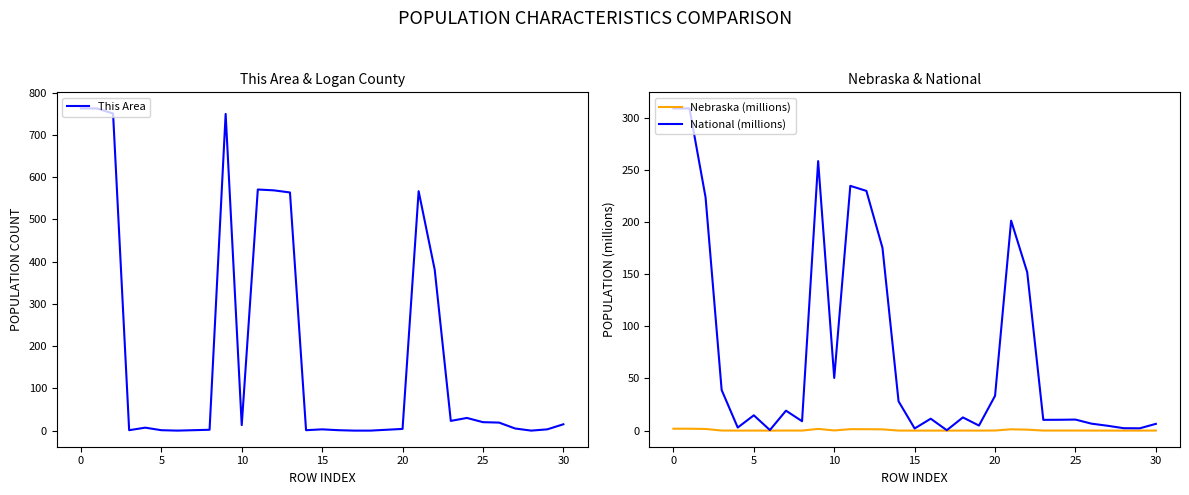

What is the highest value of the This Area series?

763